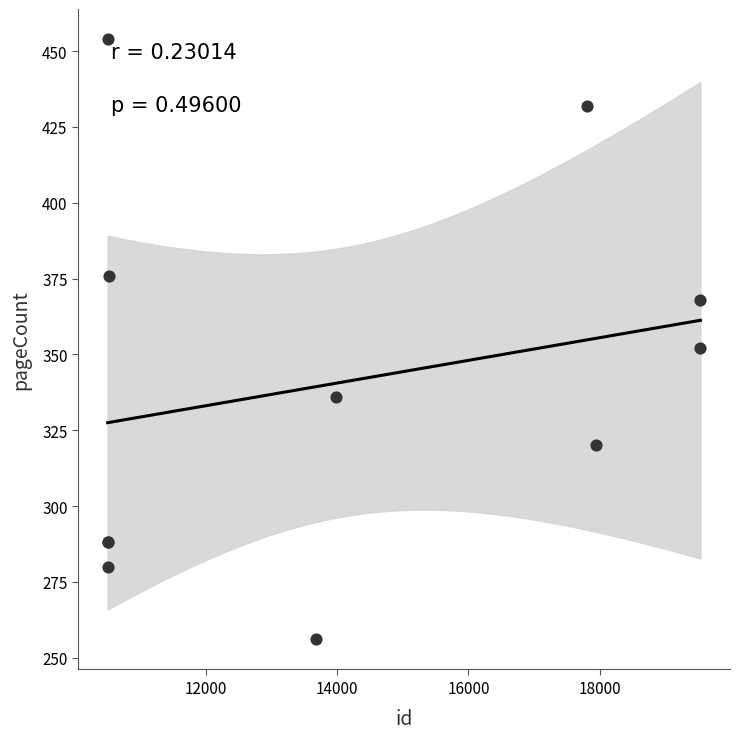

What Y value in the scatter plot is closest to 355?

352